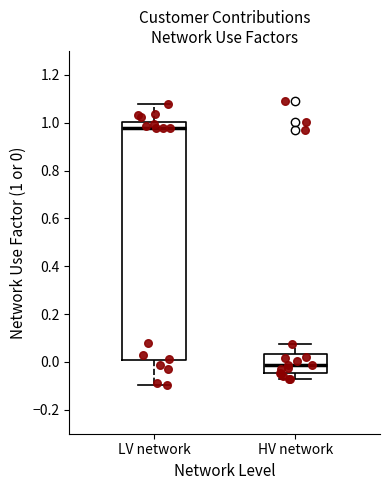

Reading left to right, read every box against the y-axis: the position of its median line, the range the box covers, and the ends of its whiskers. The values are not printed on the chart, so give them approximately, as read against the axis.

LV network: median 0.98, box 0.00 to 1.00, whiskers -0.10 to 1.08
HV network: median -0.02, box -0.04 to 0.04, whiskers -0.08 to 0.08